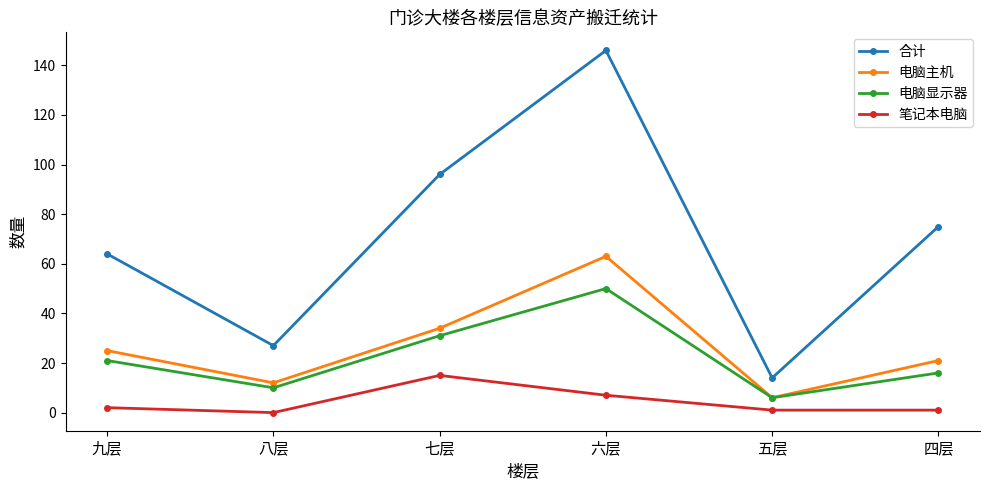

Reading left to right, list all the values displayed in this chart.

合计: 九层=64	八层=27	七层=96	六层=146	五层=14	四层=75
电脑主机: 九层=25	八层=12	七层=34	六层=63	五层=6	四层=21
电脑显示器: 九层=21	八层=10	七层=31	六层=50	五层=6	四层=16
笔记本电脑: 九层=2	八层=0	七层=15	六层=7	五层=1	四层=1